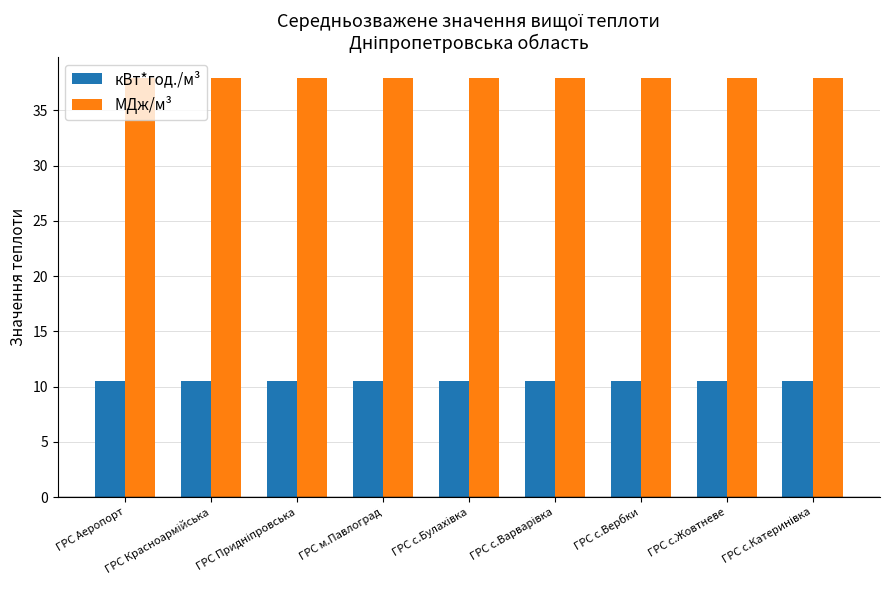

What is the maximum value for кВт*год./м³?

10.5